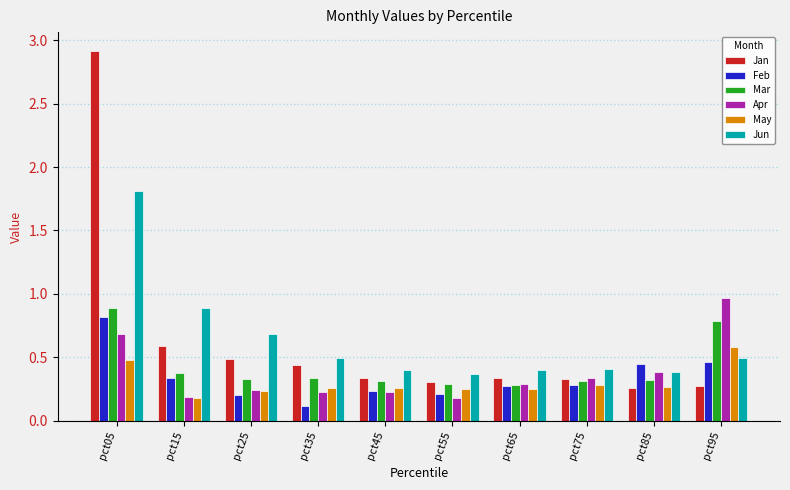

What is the total value across all series at pct55?

1.6